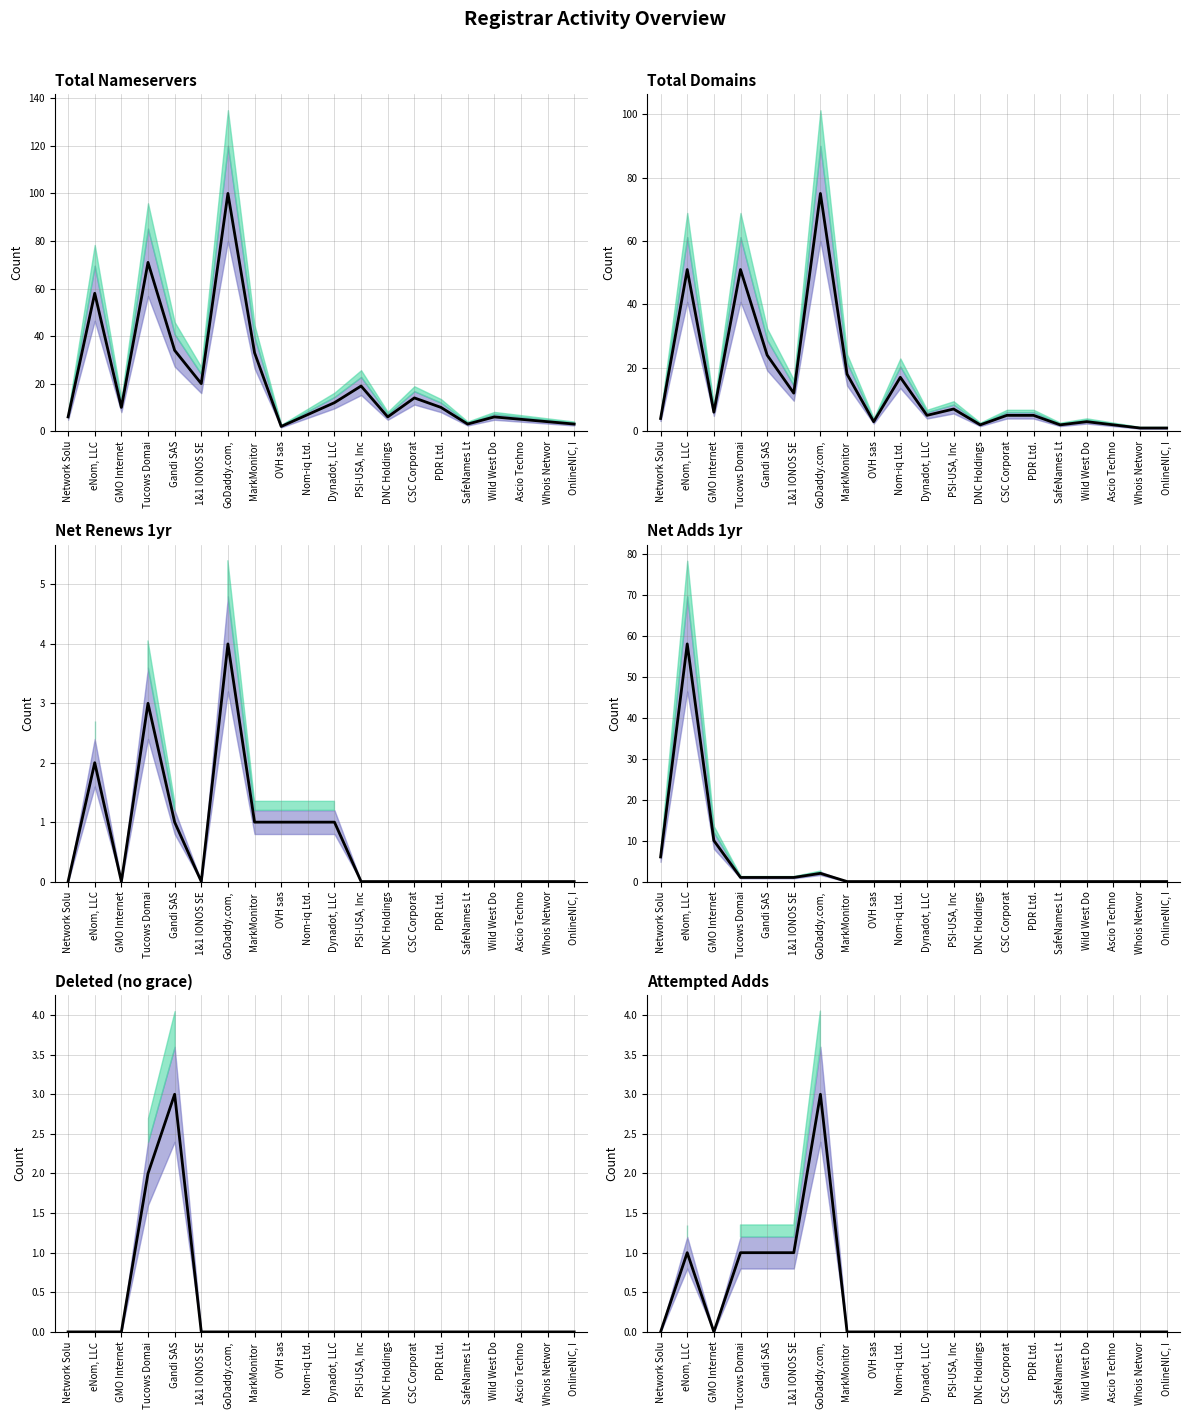

True or false: net-adds-1-yr line and total-domains line intersect in this chart.

True